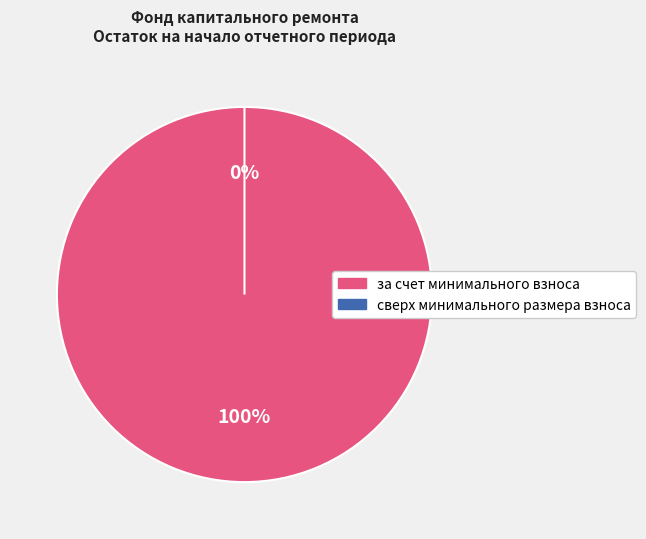

How many segments does this pie chart have?

2